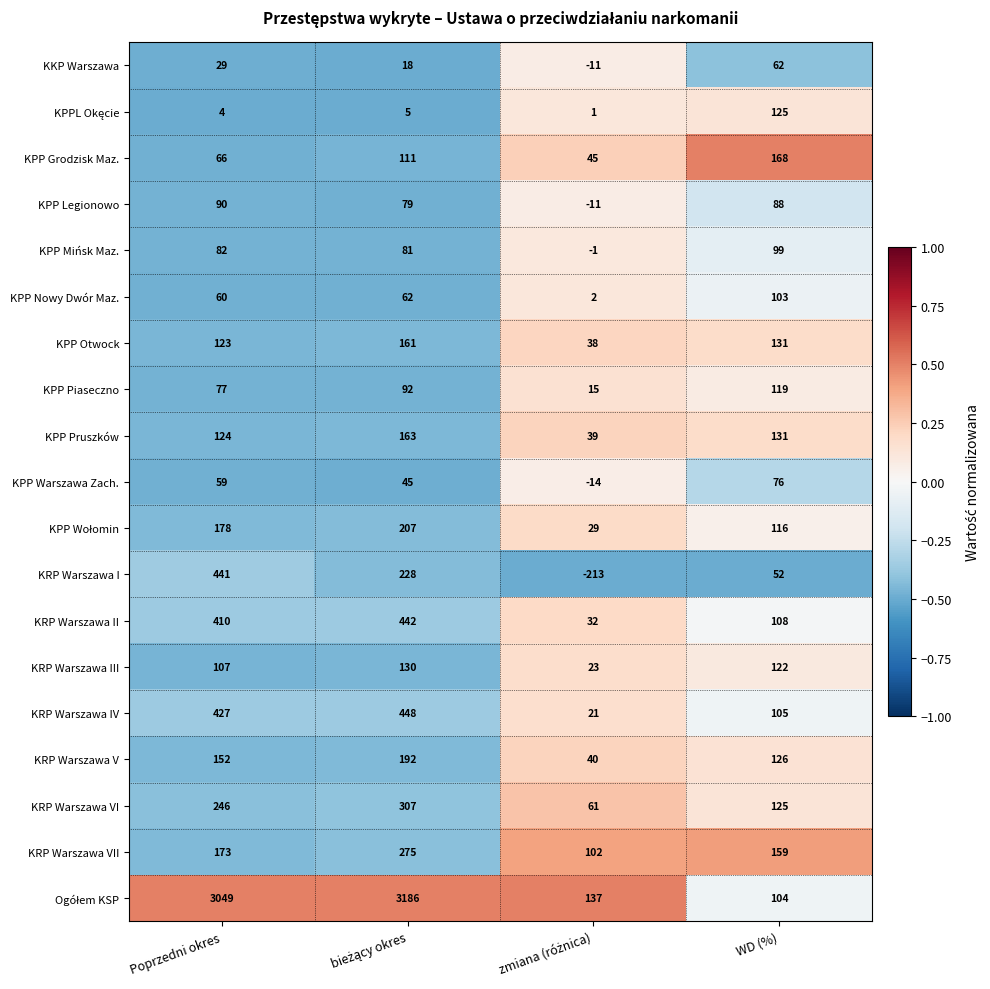

What value does the KKP Warszawa series have at WD (%)?

62